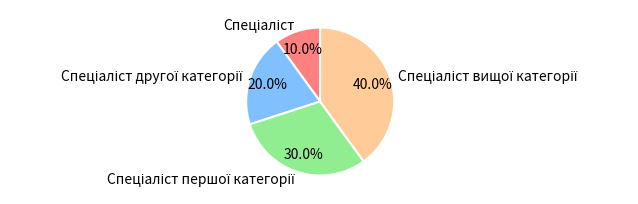

Is there any slice that represents more than half of the pie?

No